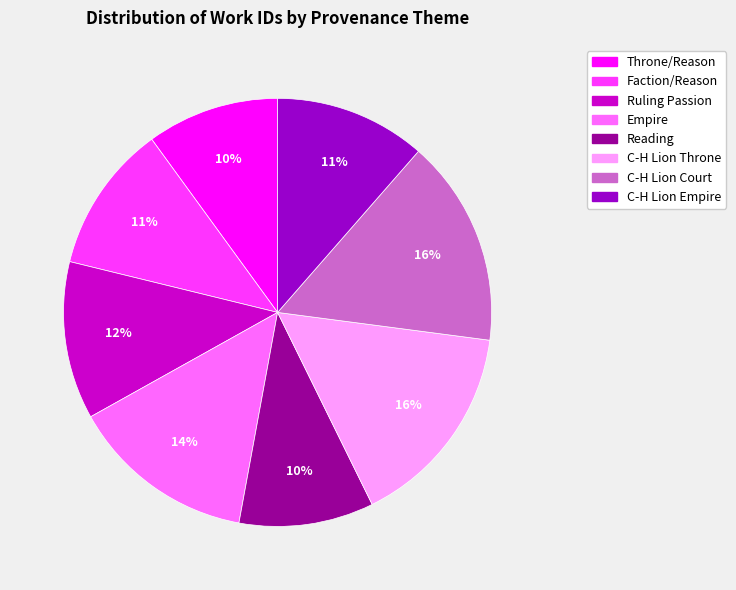

Is there any slice that represents more than half of the pie?

No